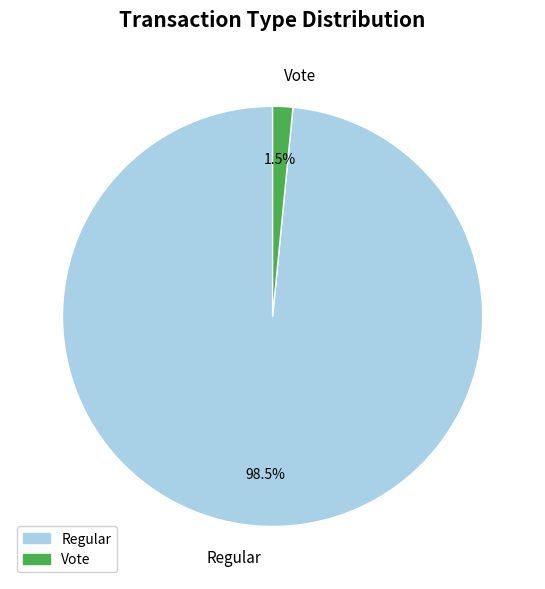

Does Regular account for over 50% of the chart?

Yes